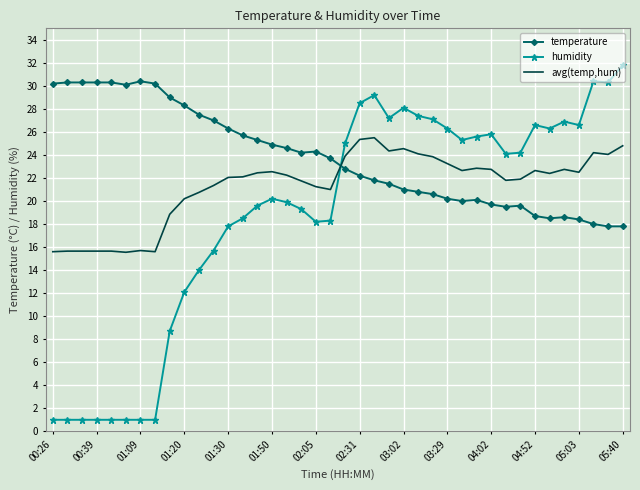

What are all the series names shown in the legend?

temperature, humidity, avg(temp,hum)